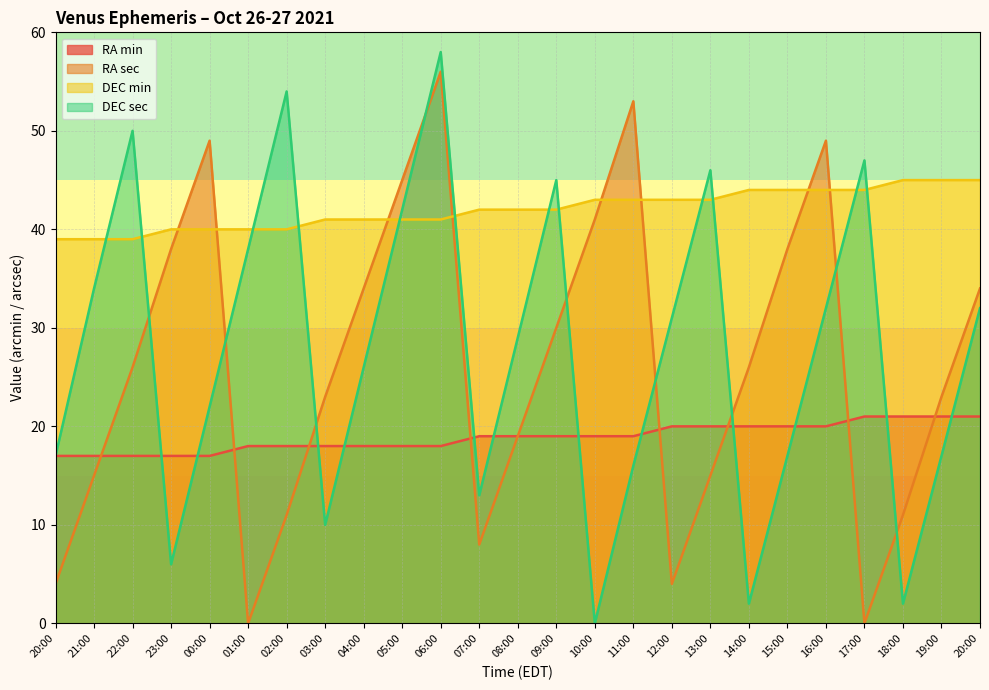

At which label does DEC min first exceed 42?

10:00